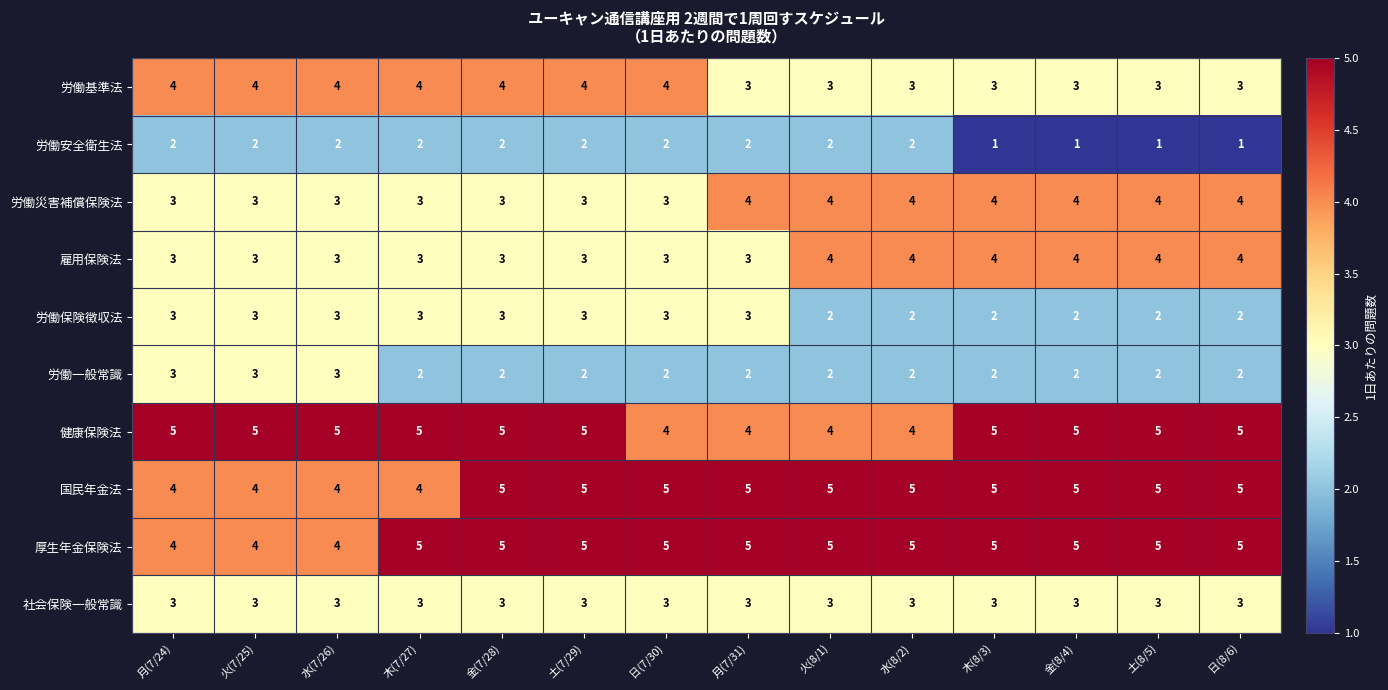

The value of 労働安全衛生法 at 土(8/5) is 1. True or false?

True